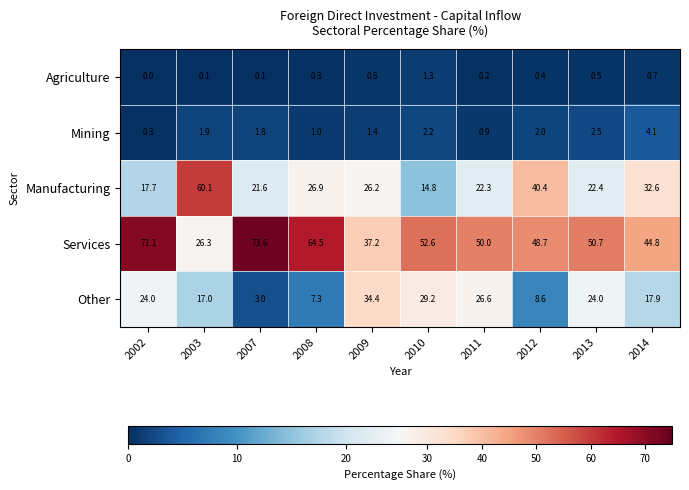

At which label does Manufacturing reach its peak?

2003